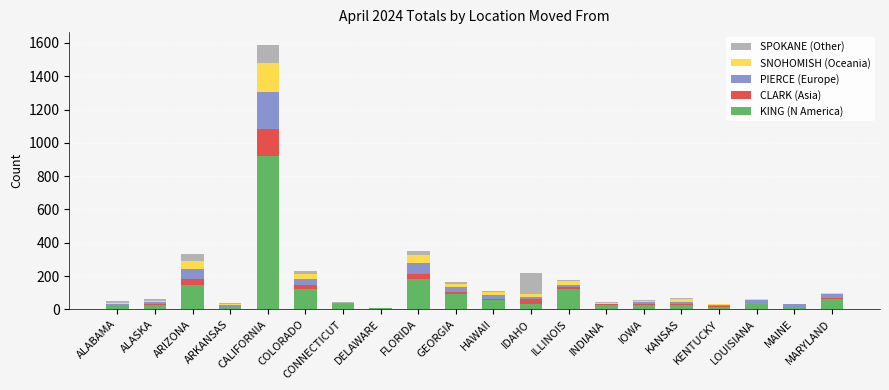

At which label does KING (N America) reach its peak?

CALIFORNIA